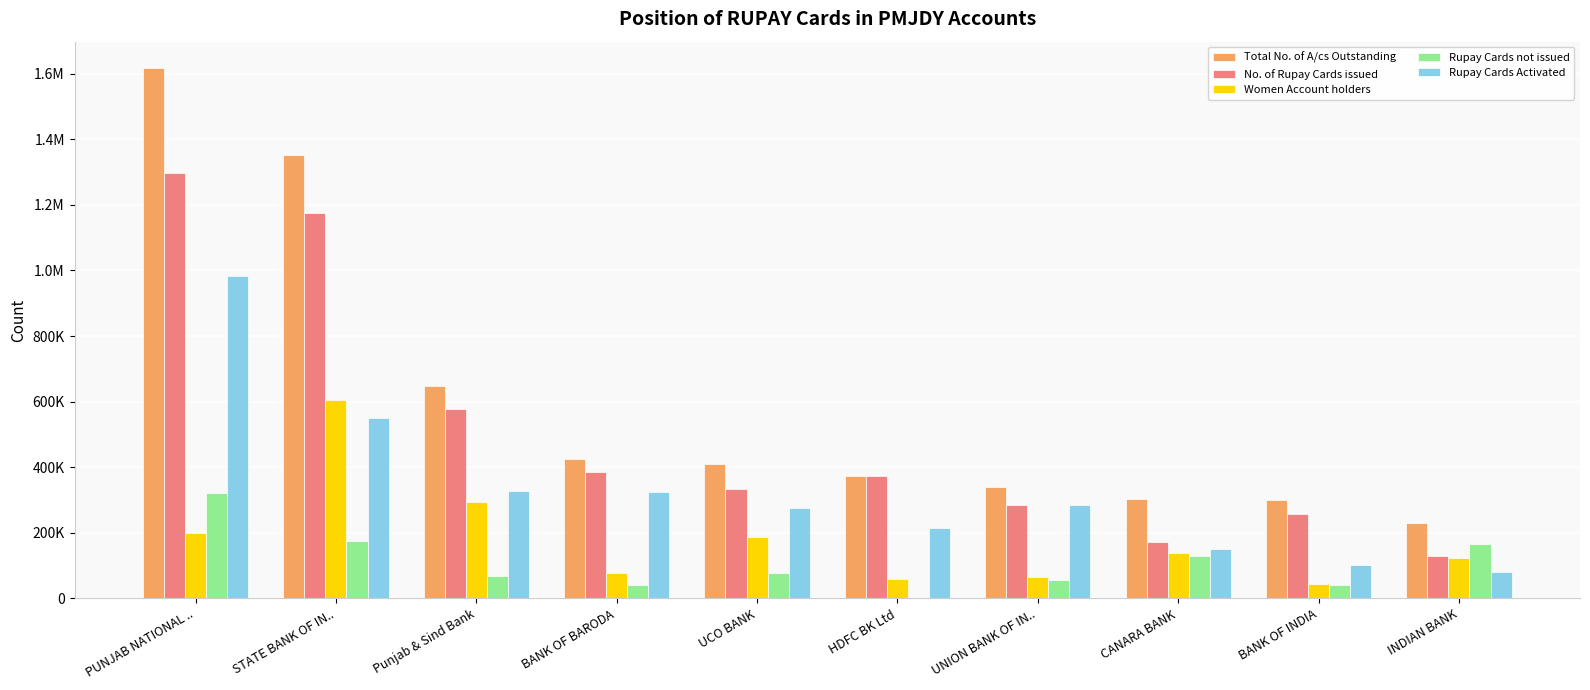

List the labels in order of No. of Rupay Cards issued value, largest first.

PUNJAB NATIONAL .., STATE BANK OF IN.., Punjab & Sind Bank, BANK OF BARODA, HDFC BK Ltd, UCO BANK, UNION BANK OF IN.., BANK OF INDIA, CANARA BANK, INDIAN BANK